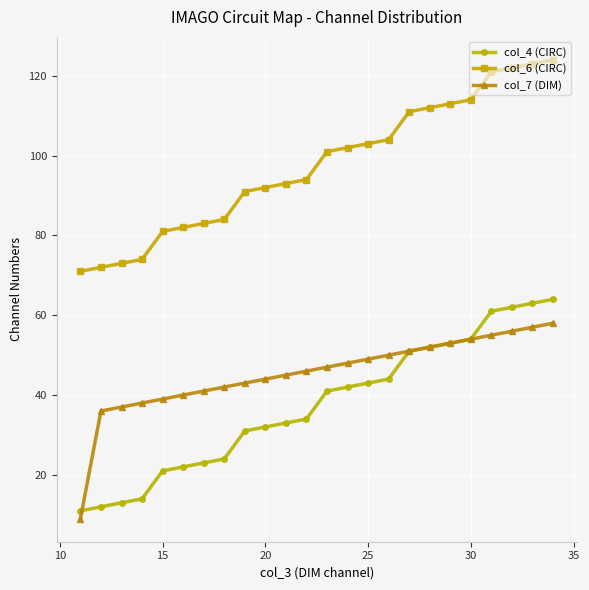

What is the highest value of the col_4 (CIRC) series?

64